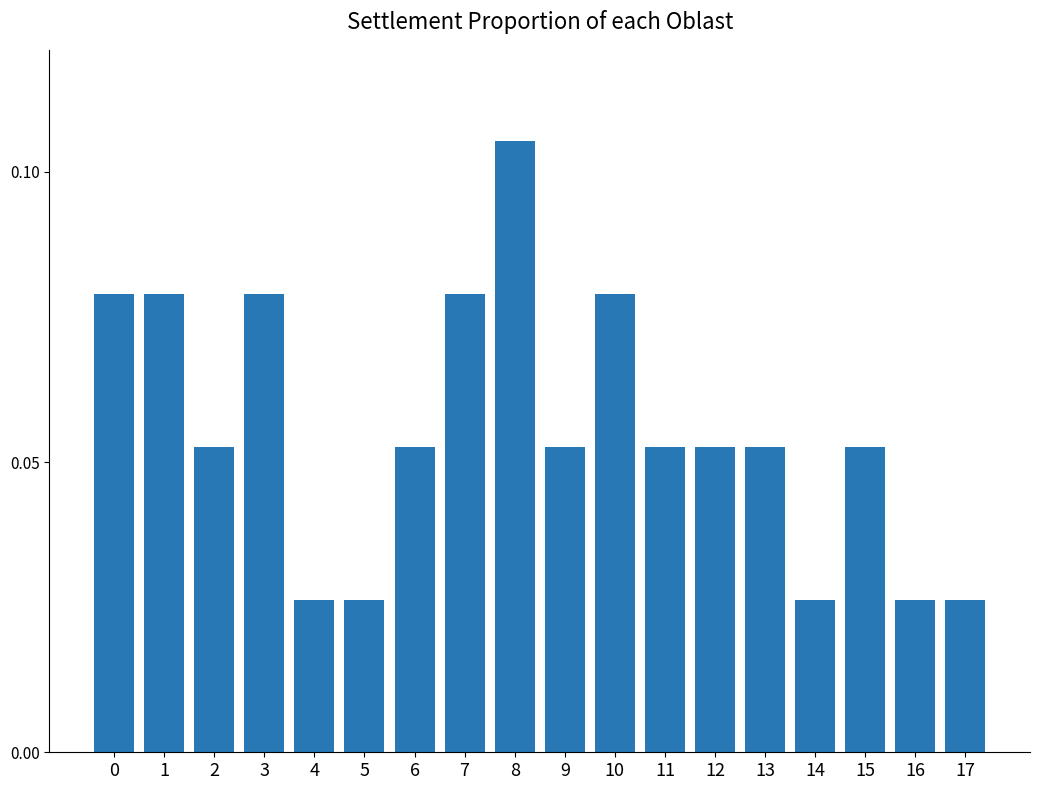

Which category has the highest value across all series?

8